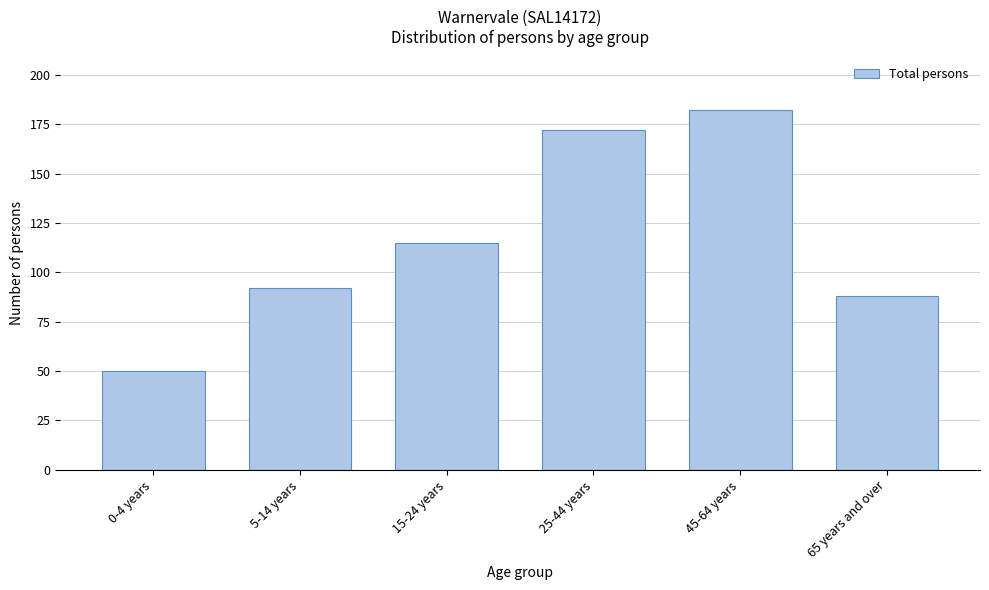

Reading right to left, what are all the values shown in this chart?

88	182	172	115	92	50